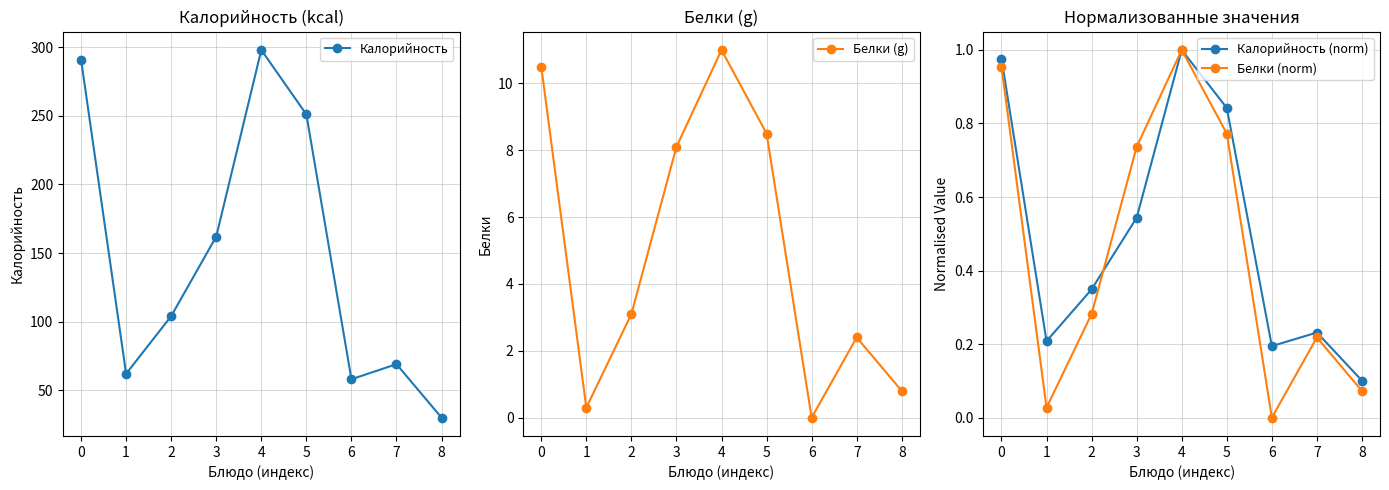

Which series changed the most between 3 and 7?

Калорийность